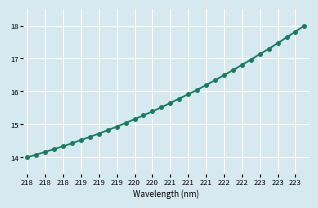

How many lines are shown in the chart?

1